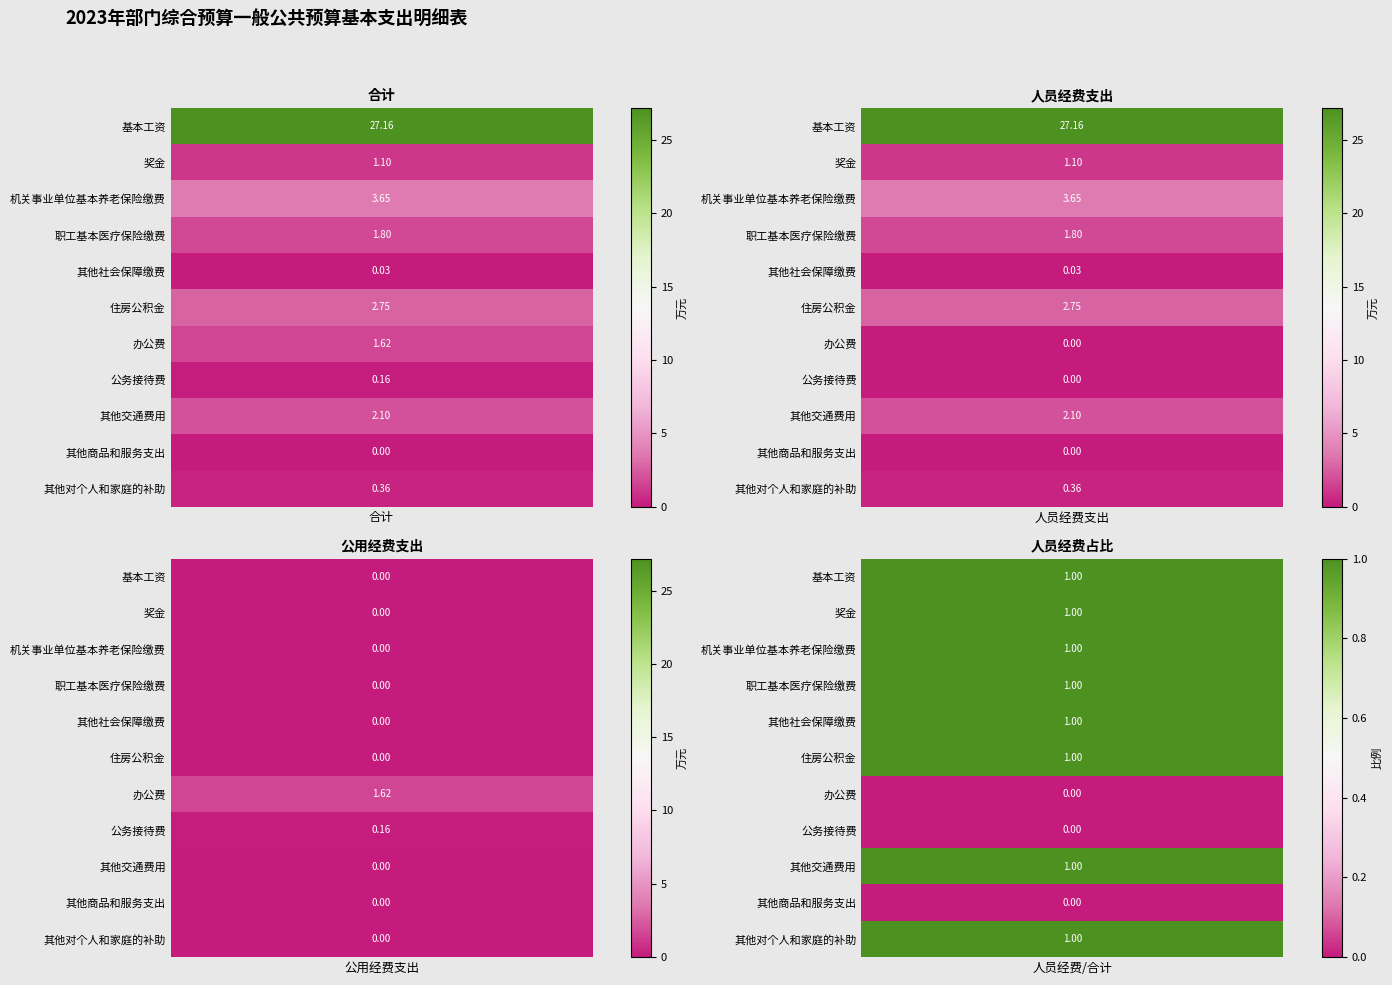

Is the value of 奖金 at 0 greater than the value of 基本工资 at 1?

No